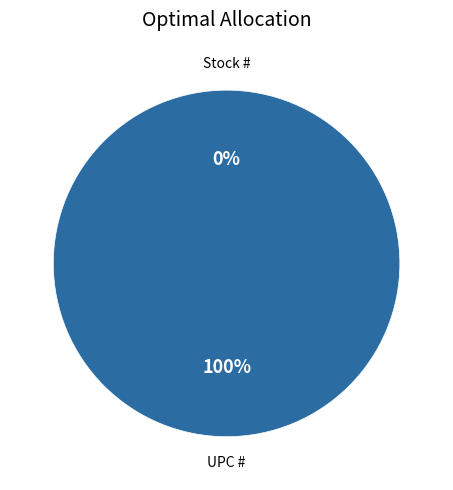

Is it true that UPC # is 100% of the pie?

True